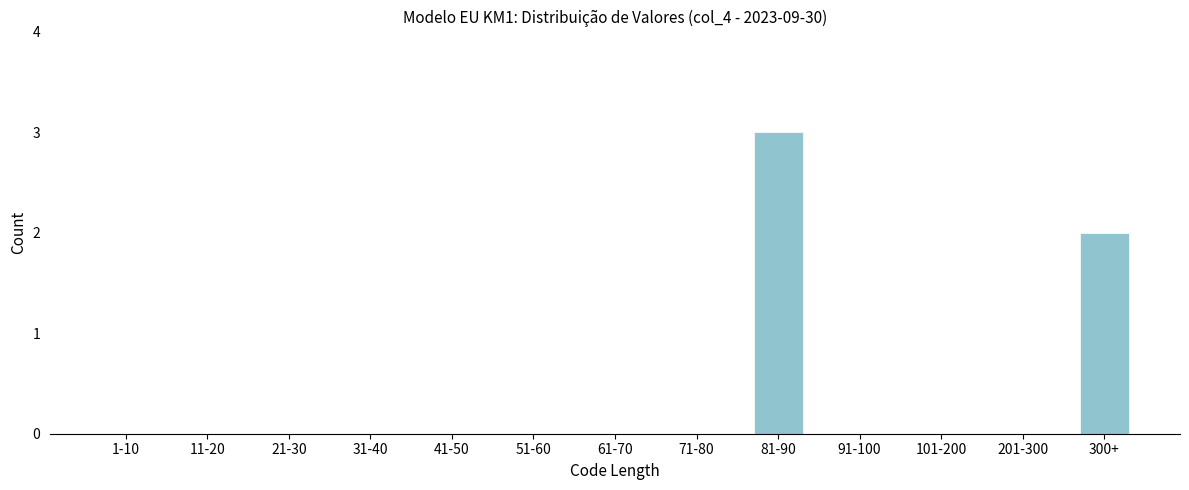

Reading left to right, what are all the values shown in this chart?

1-10=0	11-20=0	21-30=0	31-40=0	41-50=0	51-60=0	61-70=0	71-80=0	81-90=3	91-100=0	101-200=0	201-300=0	300+=2